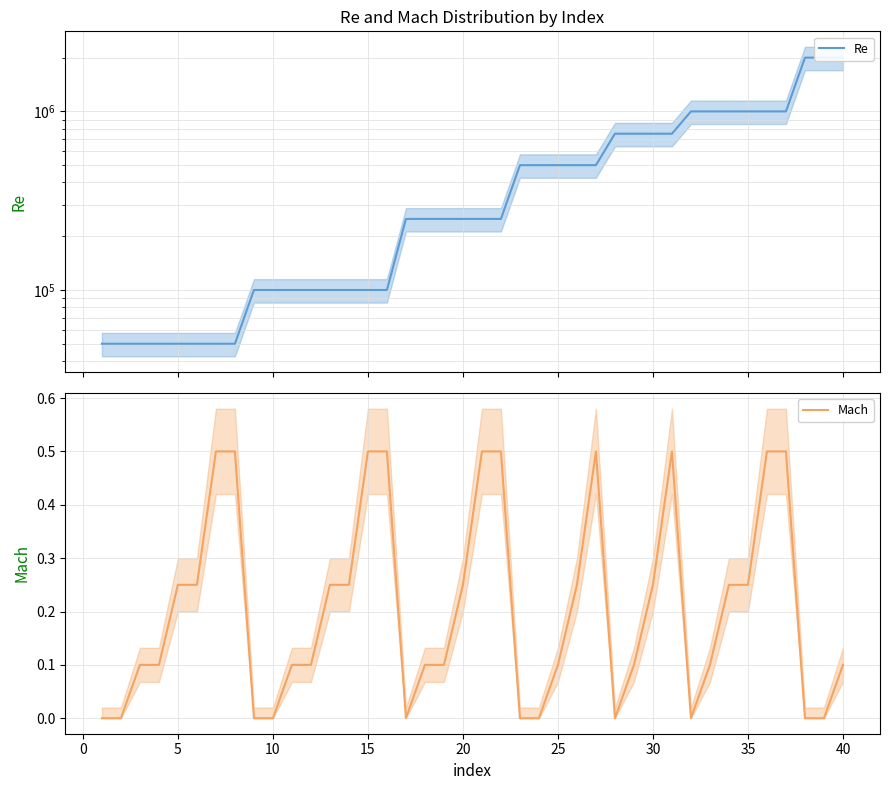

What are all the series names shown in the legend?

Re, Mach